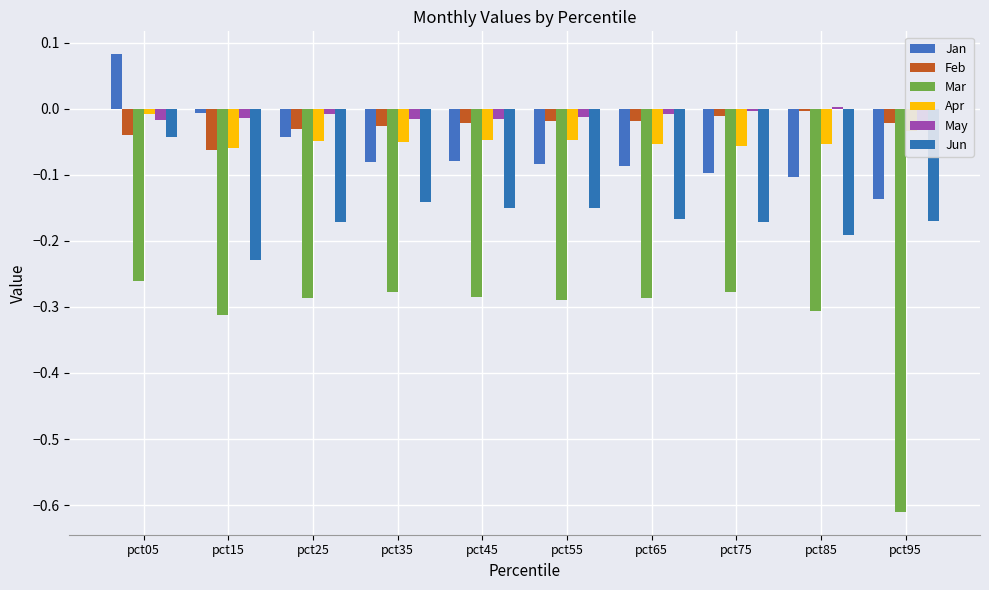

At pct25, list the series in order from smallest to largest.

Mar, Jun, Apr, Jan, Feb, May